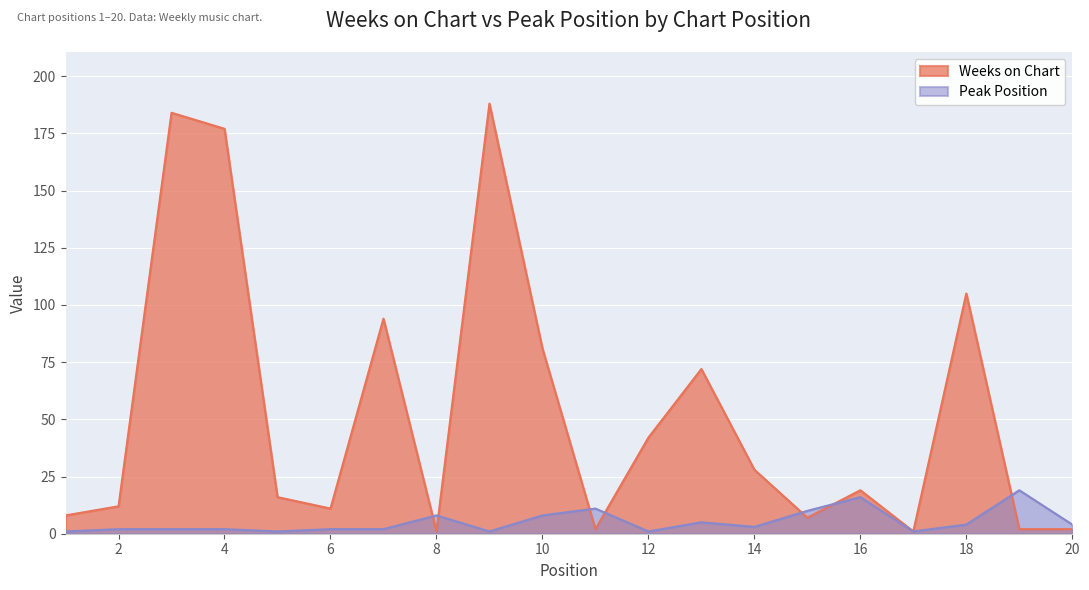

The value of Peak Position at 14 is 3. True or false?

True